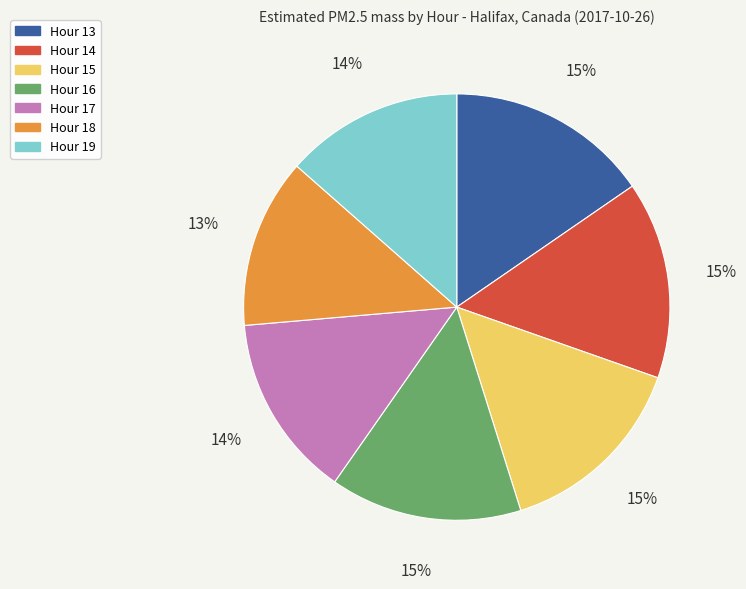

What is the smallest slice in the pie chart?

Hour 18